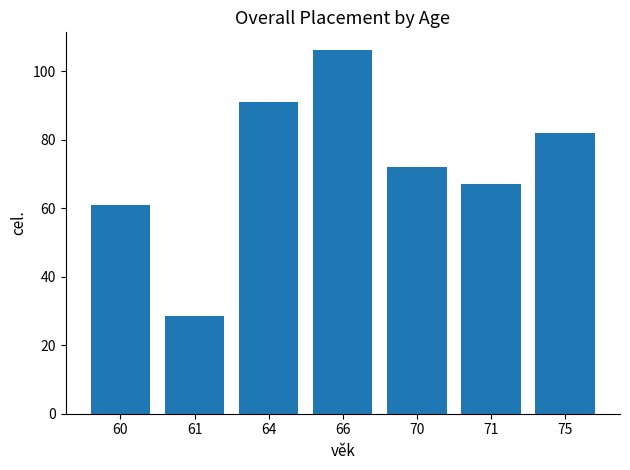

How many data points are less than 72?

3